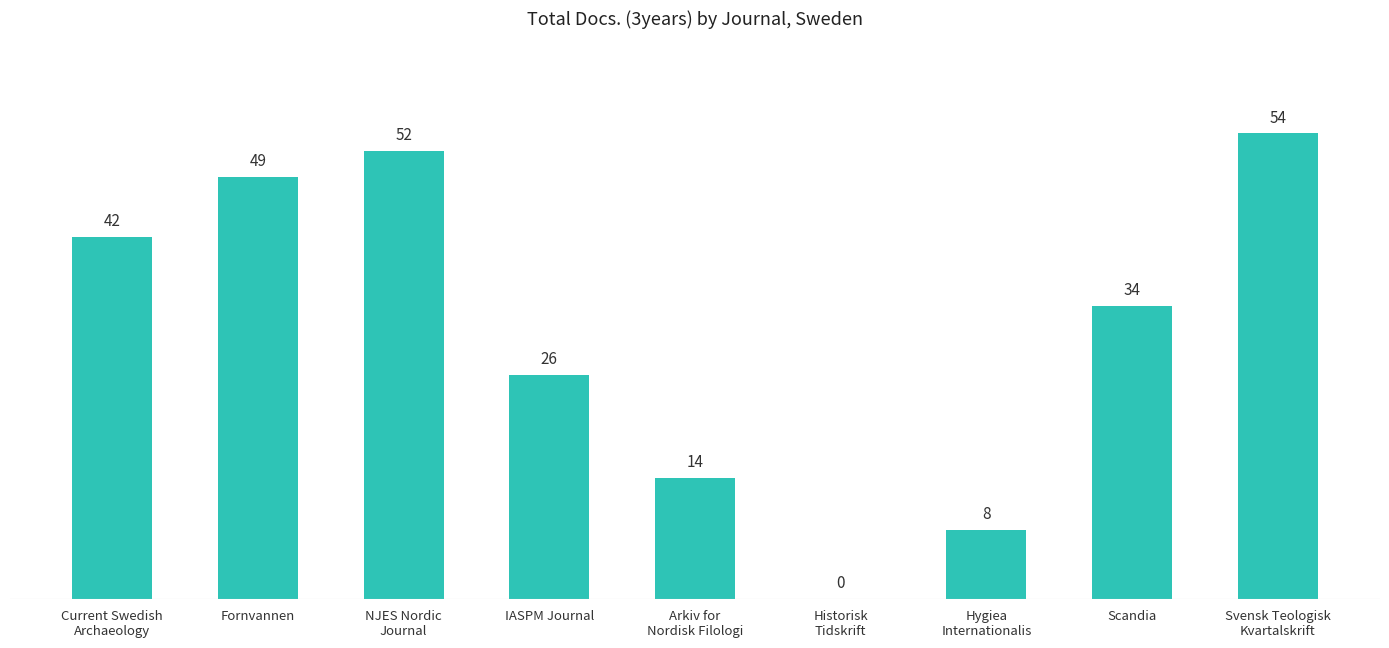

Where does the data first go above 34?

Current Swedish
Archaeology